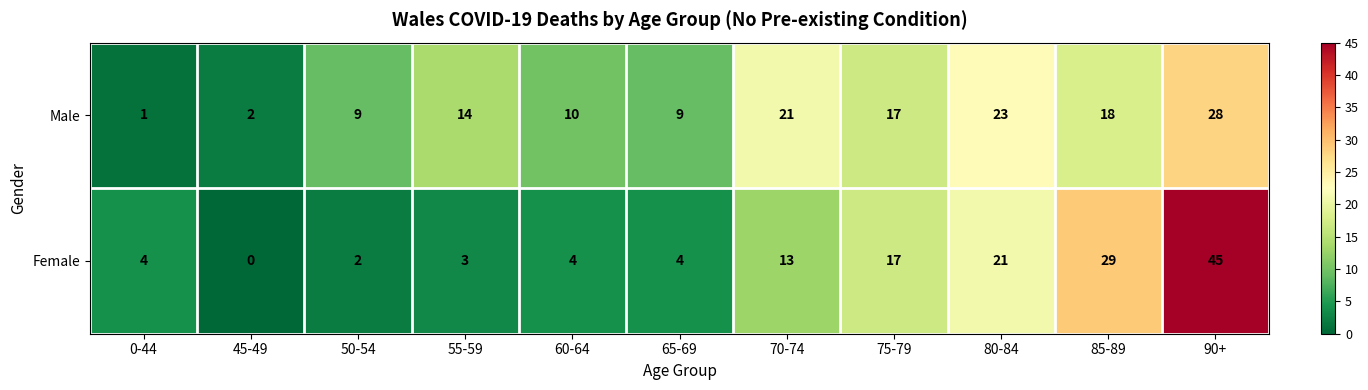

What is the average value of the Male series?

14